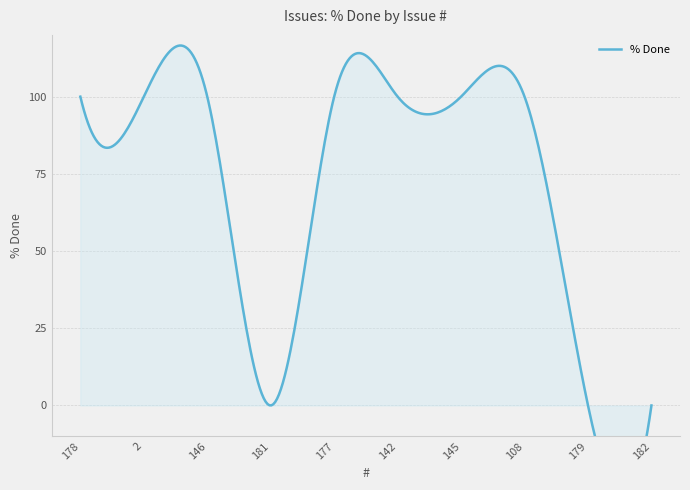

Which category has the highest value across all series?

178